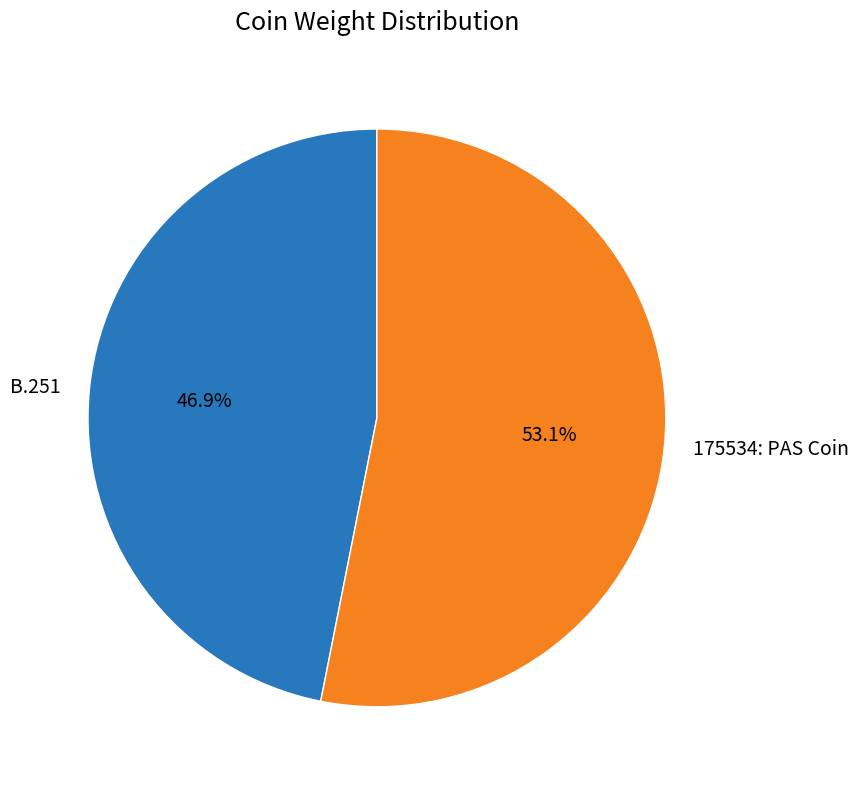

Is it true that B.251 is 34% of the pie?

False